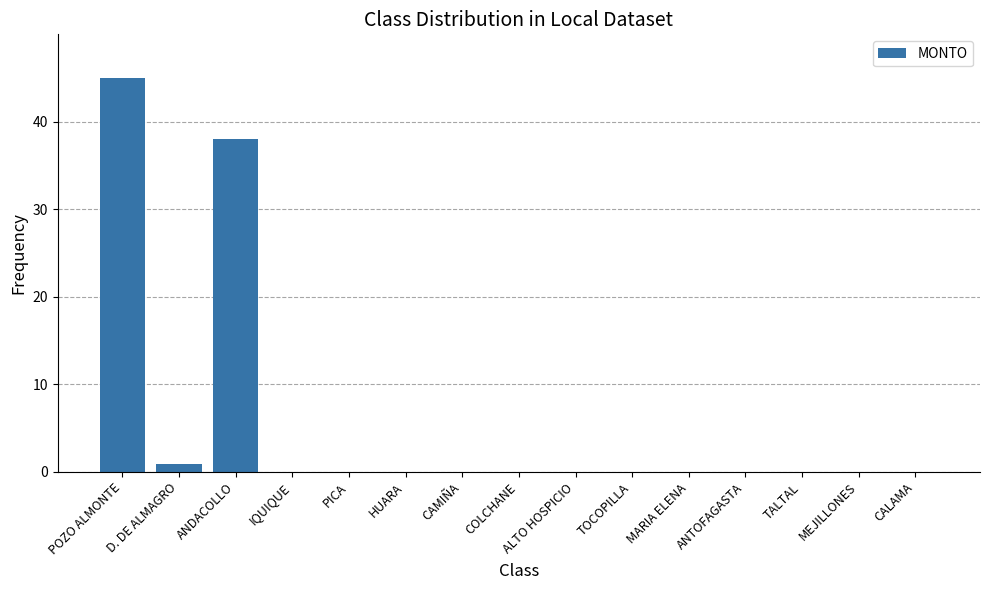

At which label is the value closest to 22?

ANDACOLLO